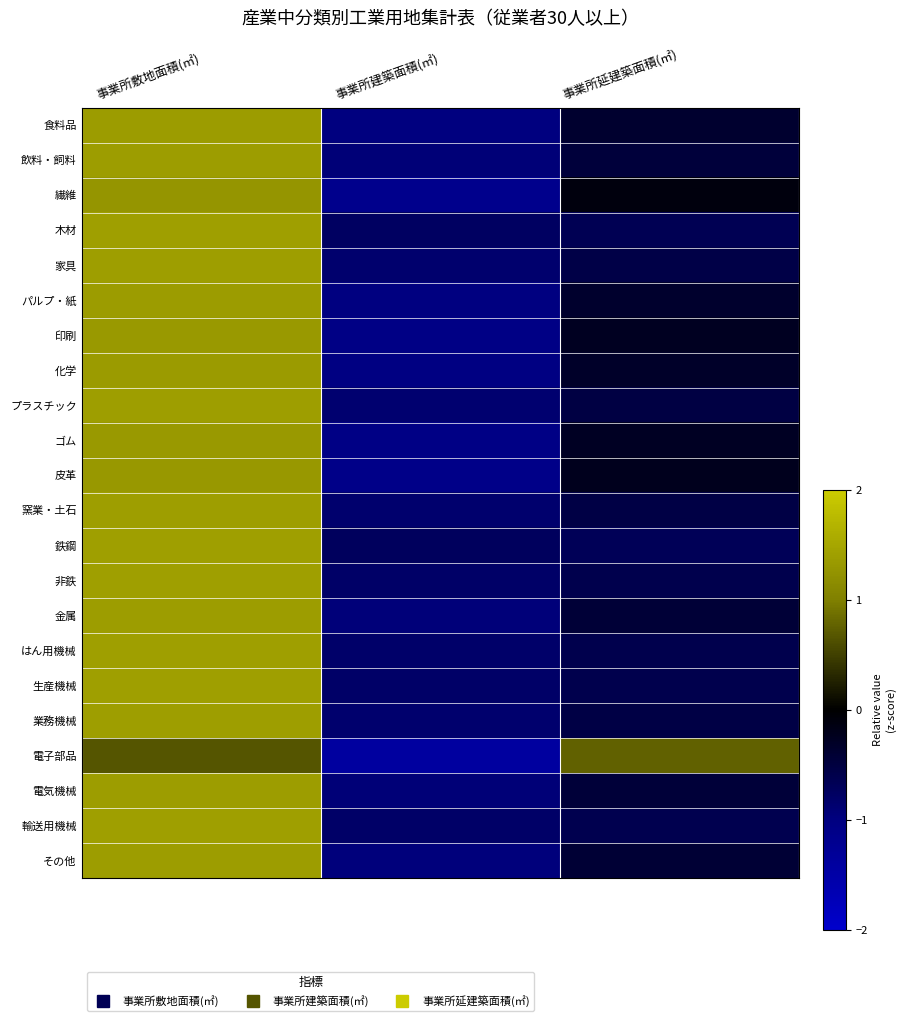

Reading right to left, list all the values displayed in this chart.

食料品: 事業所延建築面積(㎡)=-0.4	事業所建築面積(㎡)=-1.0	事業所敷地面積(㎡)=1.4
飲料・飼料: 事業所延建築面積(㎡)=-0.5	事業所建築面積(㎡)=-0.9	事業所敷地面積(㎡)=1.4
繊維: 事業所延建築面積(㎡)=-0.1	事業所建築面積(㎡)=-1.2	事業所敷地面積(㎡)=1.3
木材: 事業所延建築面積(㎡)=-0.7	事業所建築面積(㎡)=-0.8	事業所敷地面積(㎡)=1.4
家具: 事業所延建築面積(㎡)=-0.6	事業所建築面積(㎡)=-0.9	事業所敷地面積(㎡)=1.4
パルプ・紙: 事業所延建築面積(㎡)=-0.3	事業所建築面積(㎡)=-1.0	事業所敷地面積(㎡)=1.4
印刷: 事業所延建築面積(㎡)=-0.3	事業所建築面積(㎡)=-1.1	事業所敷地面積(㎡)=1.3
化学: 事業所延建築面積(㎡)=-0.3	事業所建築面積(㎡)=-1.0	事業所敷地面積(㎡)=1.4
プラスチック: 事業所延建築面積(㎡)=-0.5	事業所建築面積(㎡)=-0.9	事業所敷地面積(㎡)=1.4
ゴム: 事業所延建築面積(㎡)=-0.3	事業所建築面積(㎡)=-1.1	事業所敷地面積(㎡)=1.3
皮革: 事業所延建築面積(㎡)=-0.2	事業所建築面積(㎡)=-1.1	事業所敷地面積(㎡)=1.3
窯業・土石: 事業所延建築面積(㎡)=-0.5	事業所建築面積(㎡)=-0.9	事業所敷地面積(㎡)=1.4
鉄鋼: 事業所延建築面積(㎡)=-0.7	事業所建築面積(㎡)=-0.7	事業所敷地面積(㎡)=1.4
非鉄: 事業所延建築面積(㎡)=-0.6	事業所建築面積(㎡)=-0.8	事業所敷地面積(㎡)=1.4
金属: 事業所延建築面積(㎡)=-0.4	事業所建築面積(㎡)=-0.9	事業所敷地面積(㎡)=1.4
はん用機械: 事業所延建築面積(㎡)=-0.6	事業所建築面積(㎡)=-0.8	事業所敷地面積(㎡)=1.4
生産機械: 事業所延建築面積(㎡)=-0.6	事業所建築面積(㎡)=-0.8	事業所敷地面積(㎡)=1.4
業務機械: 事業所延建築面積(㎡)=-0.5	事業所建築面積(㎡)=-0.9	事業所敷地面積(㎡)=1.4
電子部品: 事業所延建築面積(㎡)=0.8	事業所建築面積(㎡)=-1.4	事業所敷地面積(㎡)=0.7
電気機械: 事業所延建築面積(㎡)=-0.5	事業所建築面積(㎡)=-0.9	事業所敷地面積(㎡)=1.4
輸送用機械: 事業所延建築面積(㎡)=-0.6	事業所建築面積(㎡)=-0.8	事業所敷地面積(㎡)=1.4
その他: 事業所延建築面積(㎡)=-0.4	事業所建築面積(㎡)=-1.0	事業所敷地面積(㎡)=1.4